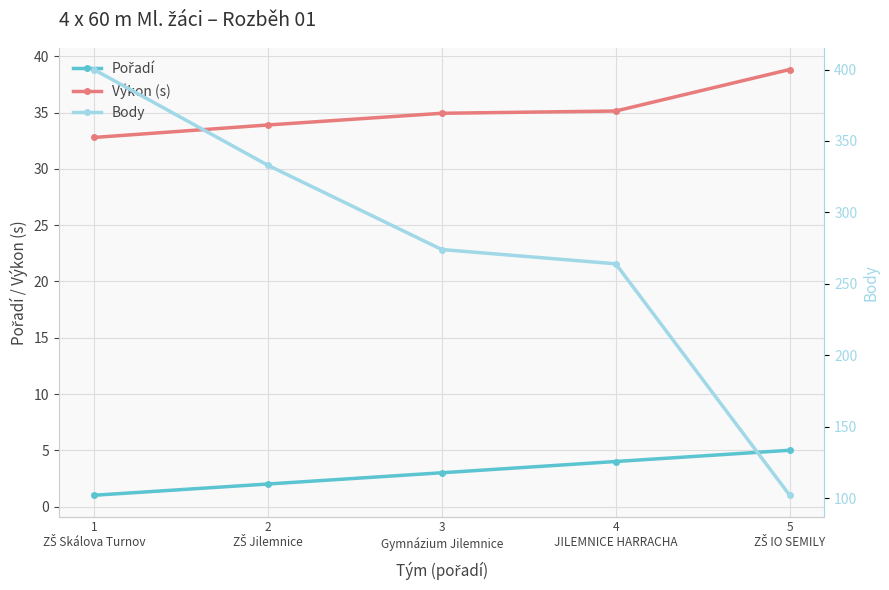

True or false: Pořadí has more than 1 interior local peaks.

False